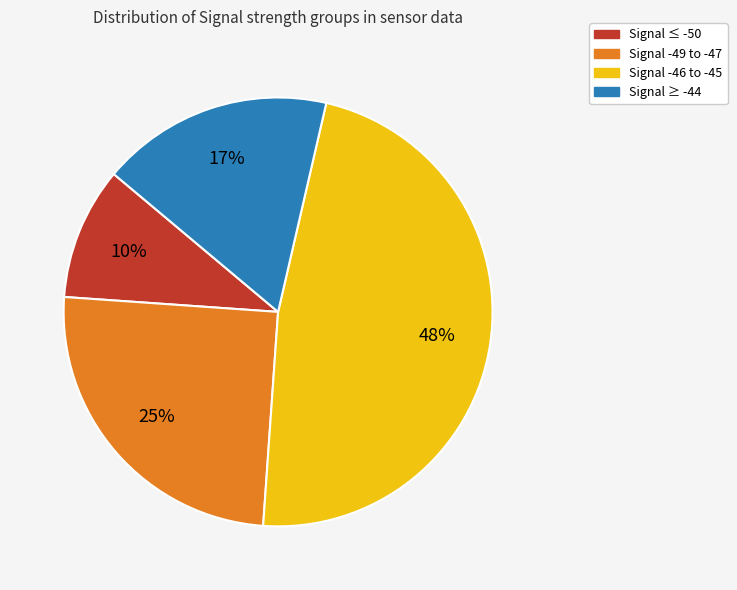

To the nearest percent, what is the average slice percentage?

25%